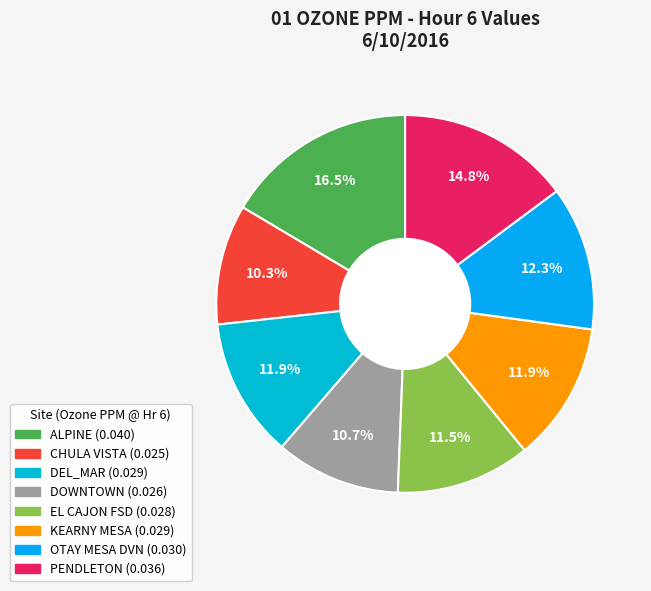

Between DEL_MAR and PENDLETON, which is larger?

PENDLETON